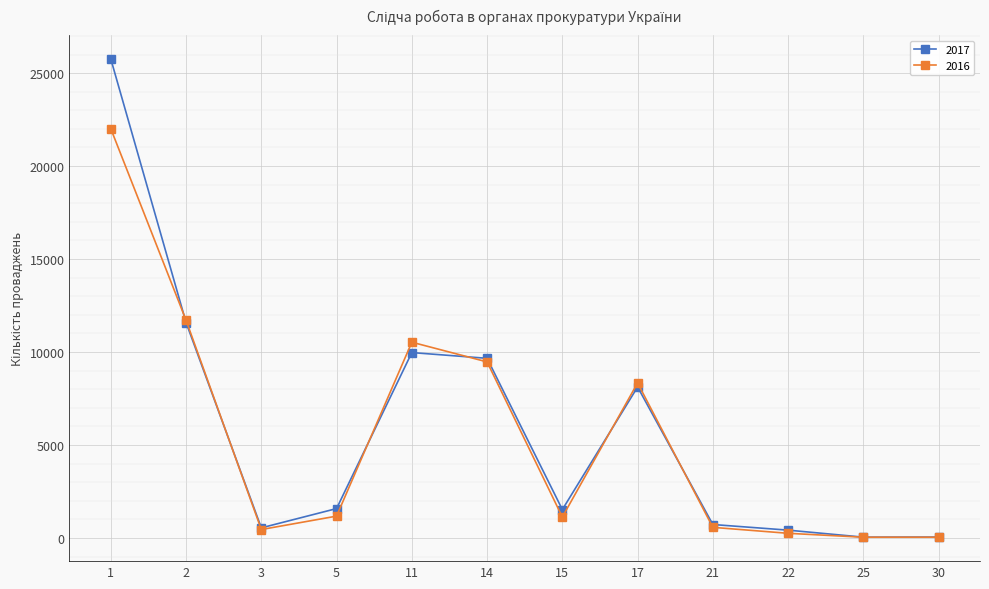

Where is the first local maximum for 2016?

11